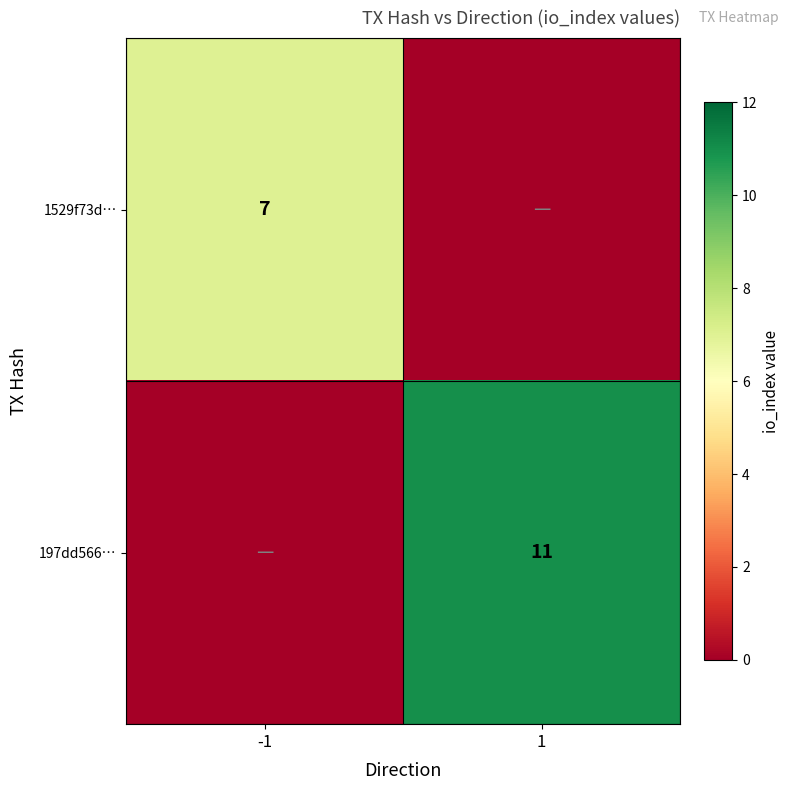

True or false: 197dd566… has a value of 11 at 1.

True